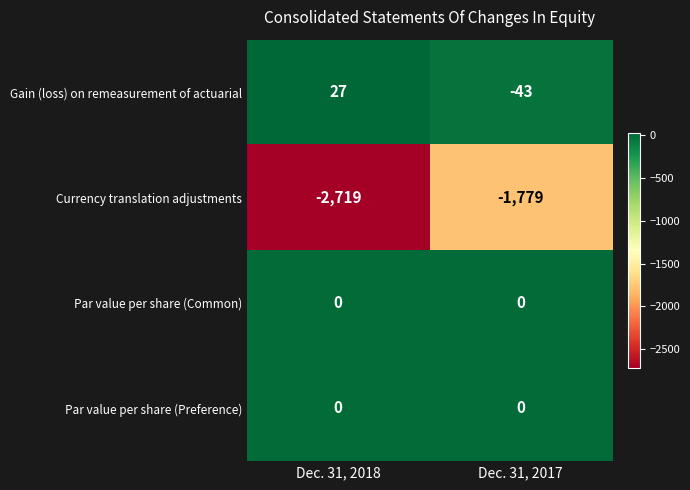

What is the sum of the Gain (loss) on remeasurement of actuarial values at Dec. 31, 2018 and Dec. 31, 2017?

-16